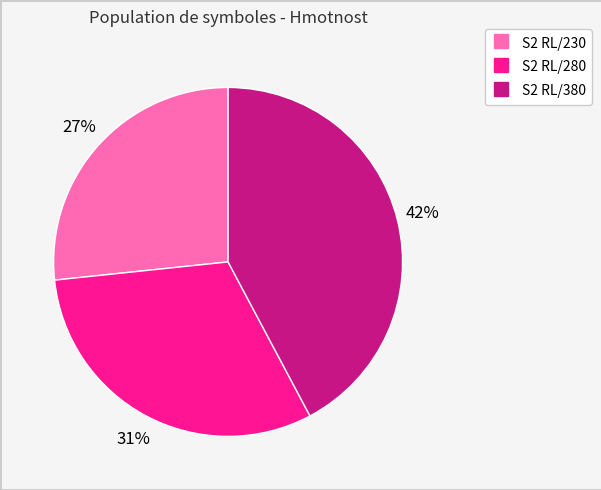

Rank the categories by value from highest to lowest.

S2 RL/380, S2 RL/280, S2 RL/230